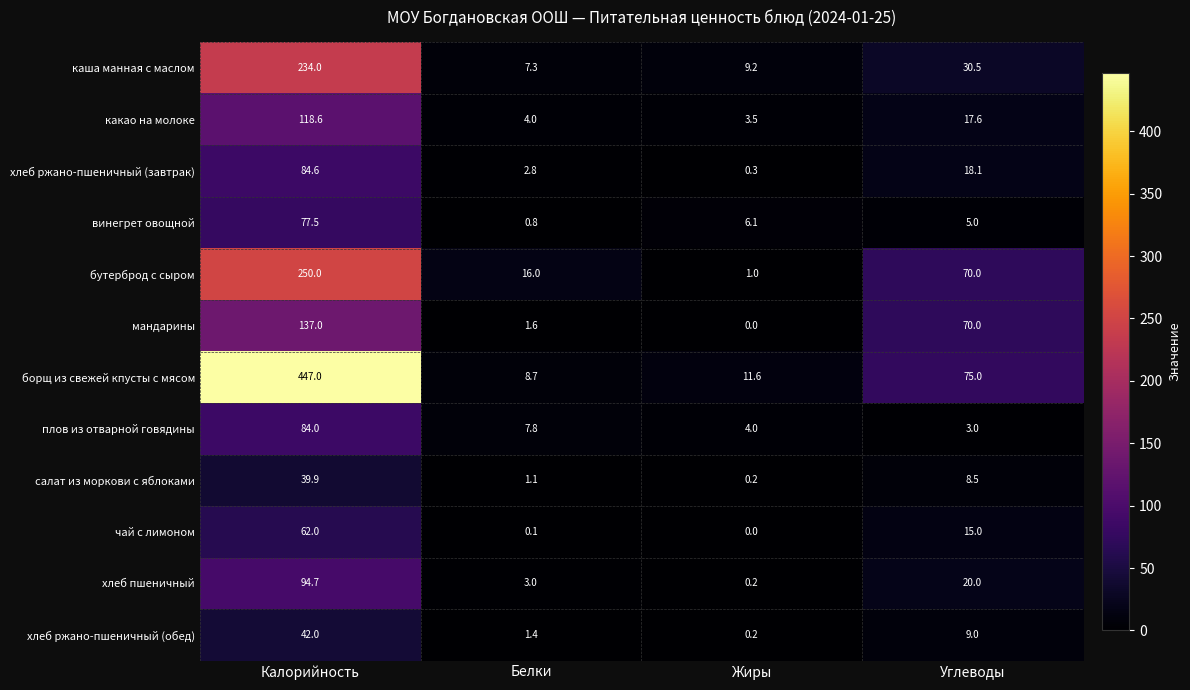

Rank the series by their maximum value, from highest to lowest.

борщ из свежей кпусты с мясом, бутерброд с сыром, каша манная с маслом, мандарины, какао на молоке, хлеб пшеничный, хлеб ржано-пшеничный (завтрак), плов из отварной говядины, винегрет овощной, чай с лимоном, хлеб ржано-пшеничный (обед), салат из моркови с яблоками